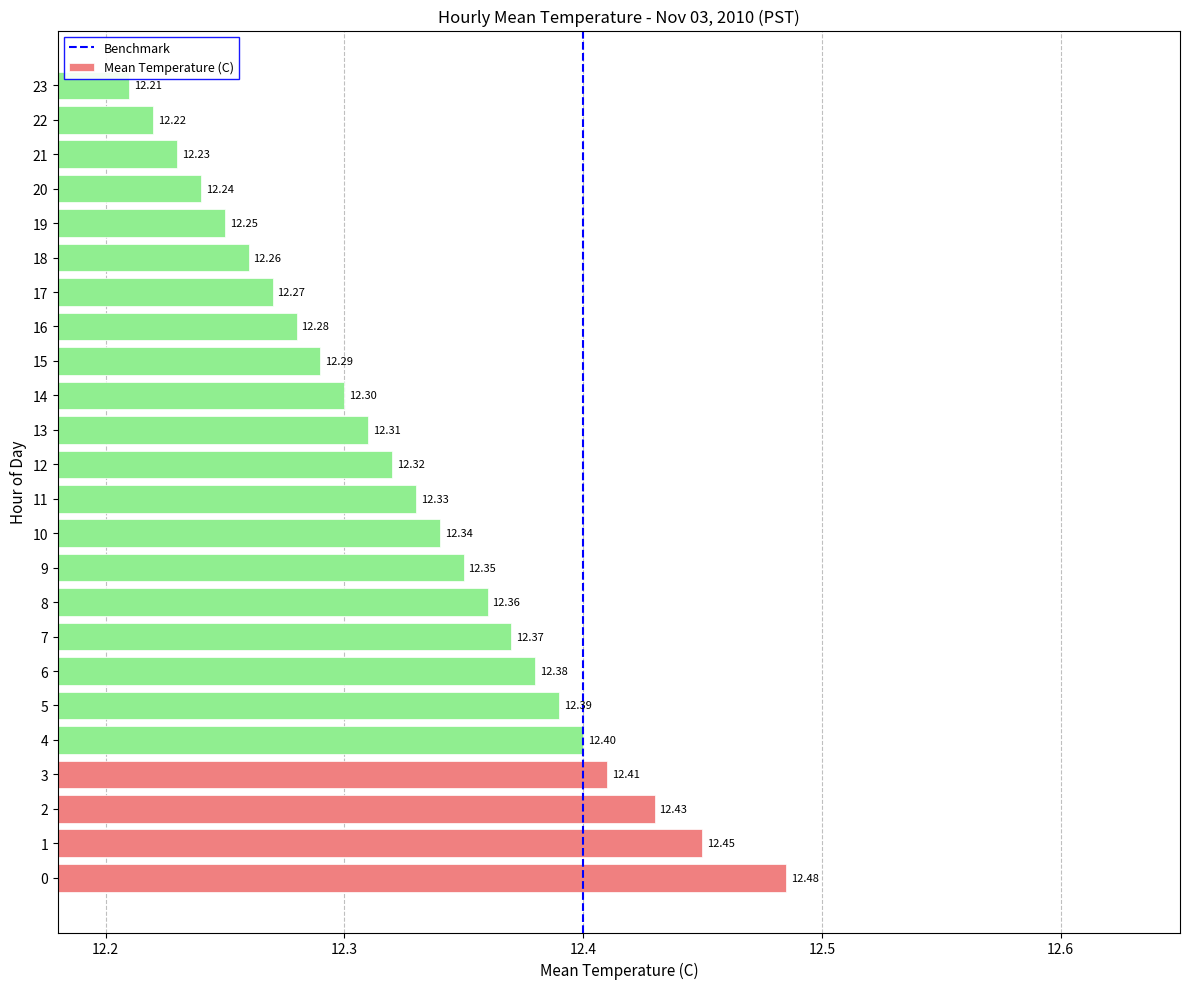

What is the difference between the maximum and minimum values?

0.3